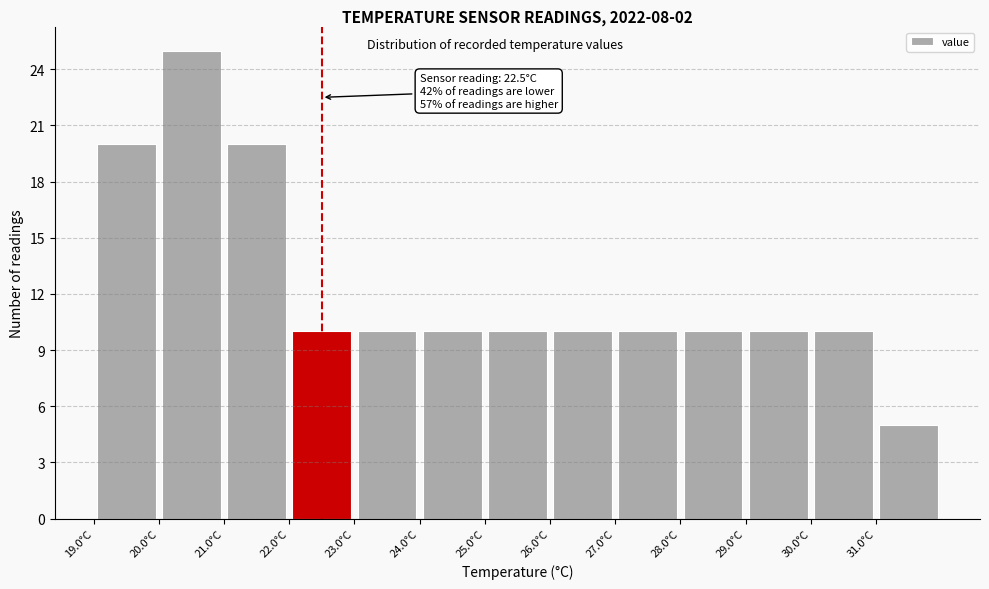

Which range on the x-axis has the tallest bar?

20 to 21